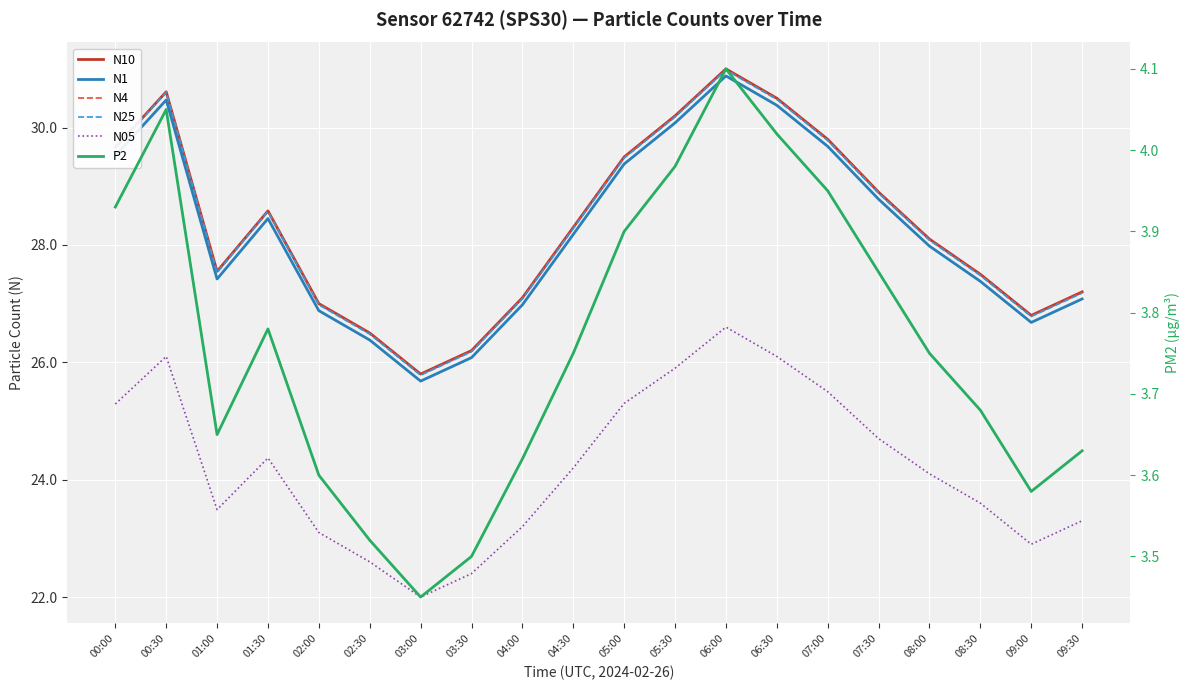

What is the minimum value for N25?

25.8